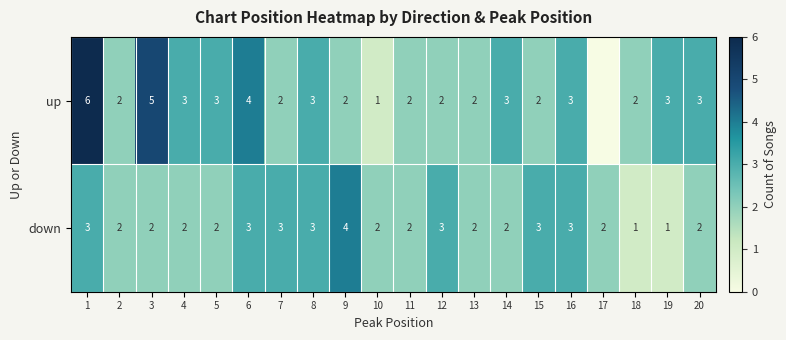

Which label corresponds to the smallest value in the chart?

17